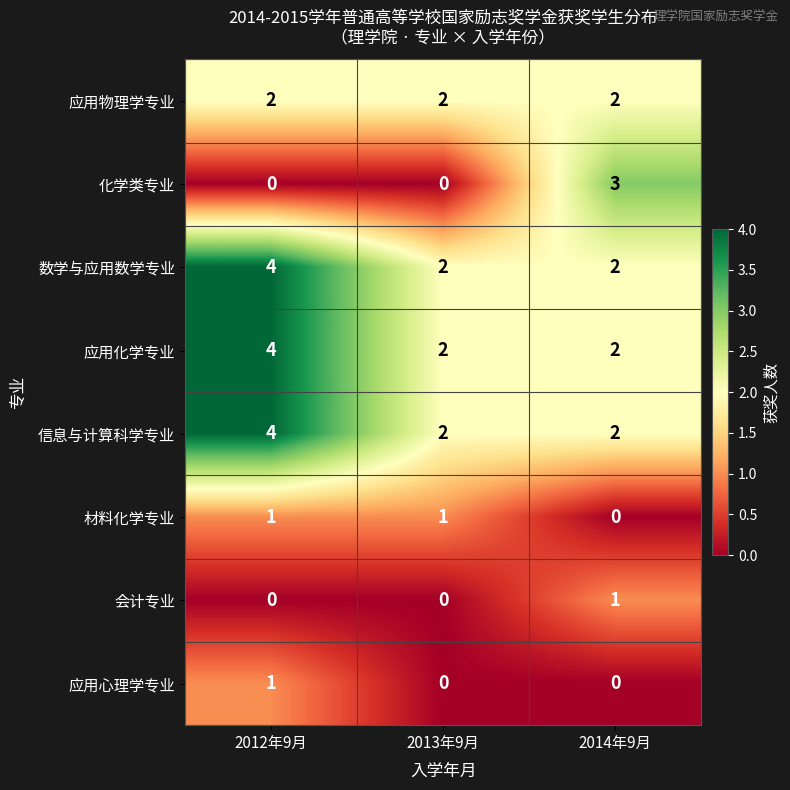

Reading left to right, list all the values displayed in this chart.

应用物理学专业: 2012年9月=2	2013年9月=2	2014年9月=2
化学类专业: 2012年9月=0	2013年9月=0	2014年9月=3
数学与应用数学专业: 2012年9月=4	2013年9月=2	2014年9月=2
应用化学专业: 2012年9月=4	2013年9月=2	2014年9月=2
信息与计算科学专业: 2012年9月=4	2013年9月=2	2014年9月=2
材料化学专业: 2012年9月=1	2013年9月=1	2014年9月=0
会计专业: 2012年9月=0	2013年9月=0	2014年9月=1
应用心理学专业: 2012年9月=1	2013年9月=0	2014年9月=0